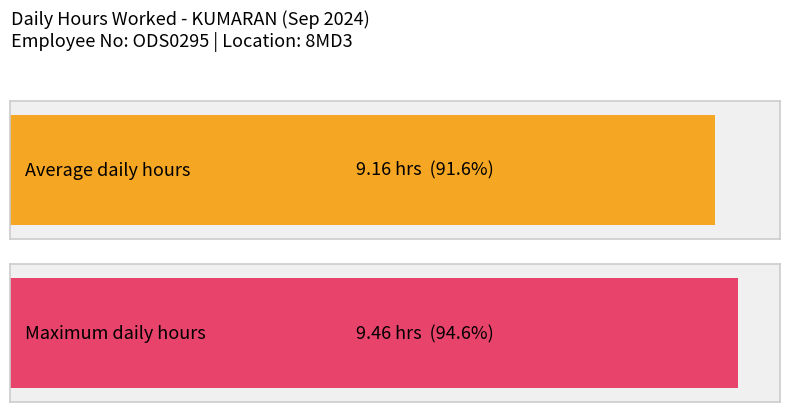

The chart shows a value of 16.3 at 2. True or false?

False